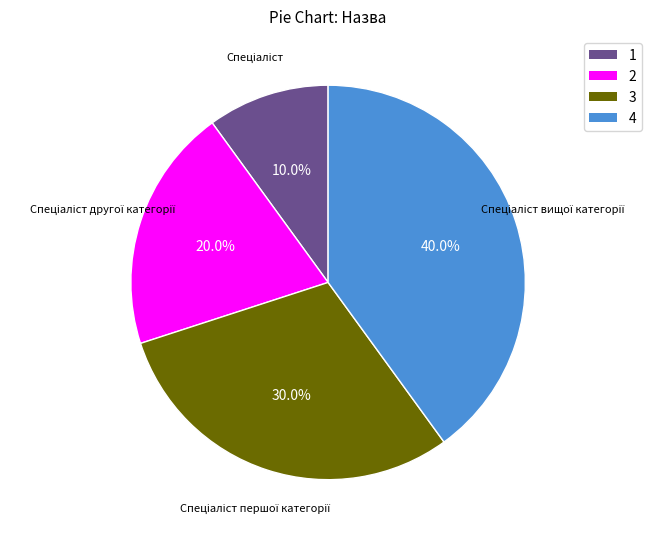

Is there a majority slice in this chart?

No